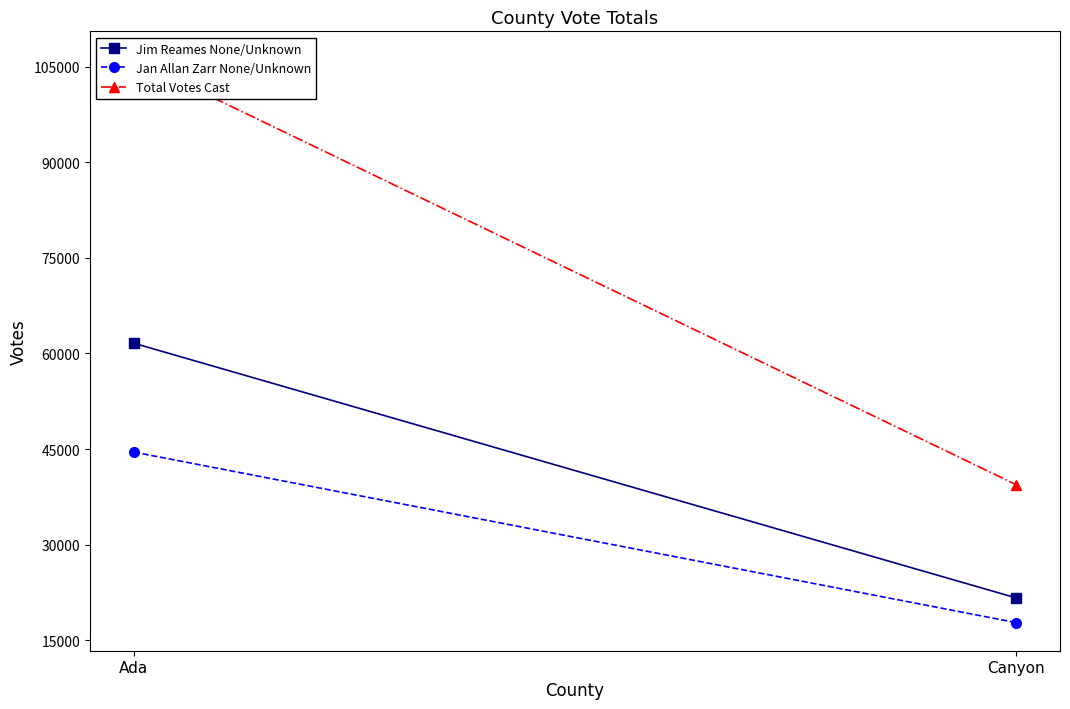

True or false: Total Votes Cast has a value of 19082 at Canyon.

False